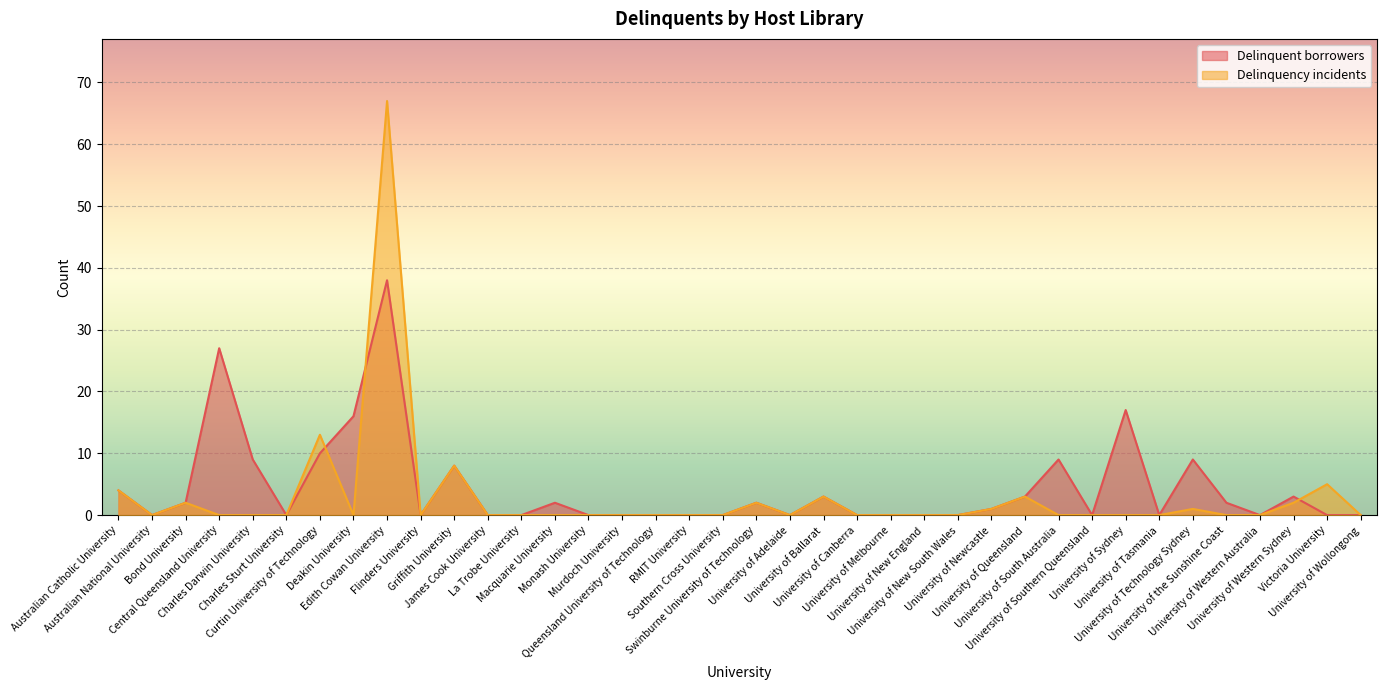

Rank the categories by Delinquency incidents value from lowest to highest.

Australian National University, Central Queensland University, Charles Darwin University, Charles Sturt University, Deakin University, Flinders University, James Cook University, La Trobe University, Macquarie University, Monash University, Murdoch University, Queensland University of Technology, RMIT University, Southern Cross University, University of Adelaide, University of Canberra, University of Melbourne, University of New England, University of New South Wales, University of South Australia, University of Southern Queensland, University of Sydney, University of Tasmania, University of the Sunshine Coast, University of Western Australia, University of Wollongong, University of Newcastle, University of Technology Sydney, Bond University, Swinburne University of Technology, University of Western Sydney, University of Ballarat, University of Queensland, Australian Catholic University, Victoria University, Griffith University, Curtin University of Technology, Edith Cowan University